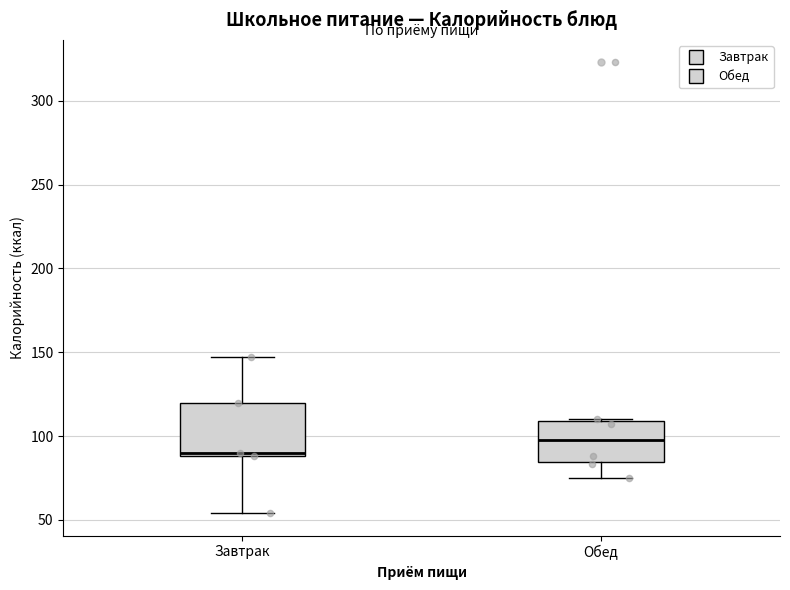

Reading left to right, read every box against the y-axis: the position of its median line, the range the box covers, and the ends of its whiskers. The values are not printed on the chart, so give them approximately, as read against the axis.

Завтрак: median 90 (just above the box's lower edge), box 90 to 120, whiskers 55 to 145
Обед: median 100, box 85 to 110, whiskers 75 to 110